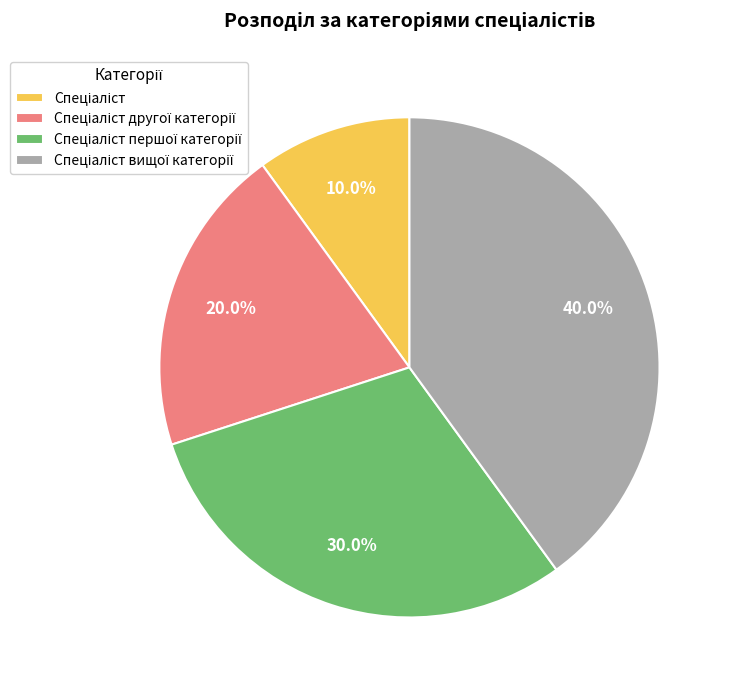

Does any single category account for the majority?

No